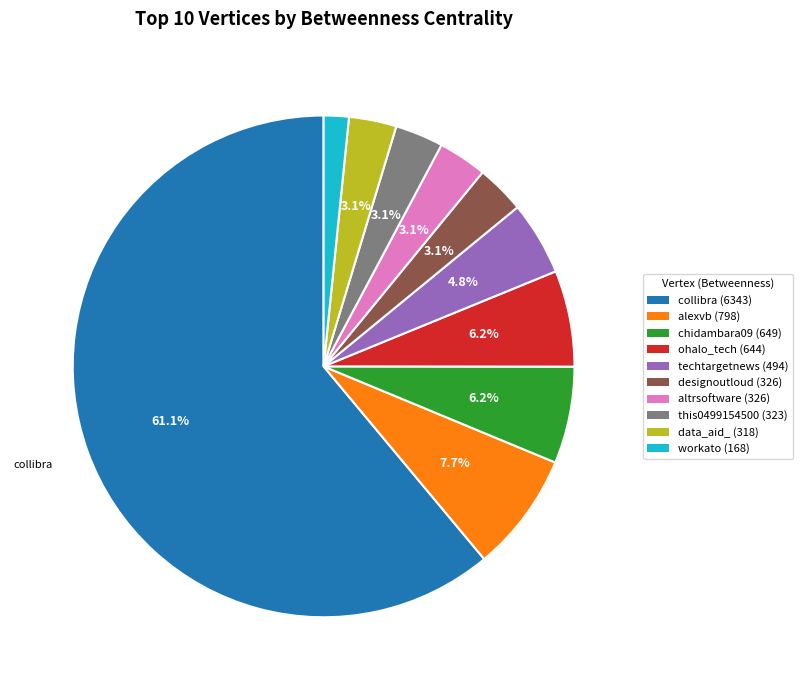

Which has a higher value, altrsoftware or techtargetnews?

techtargetnews